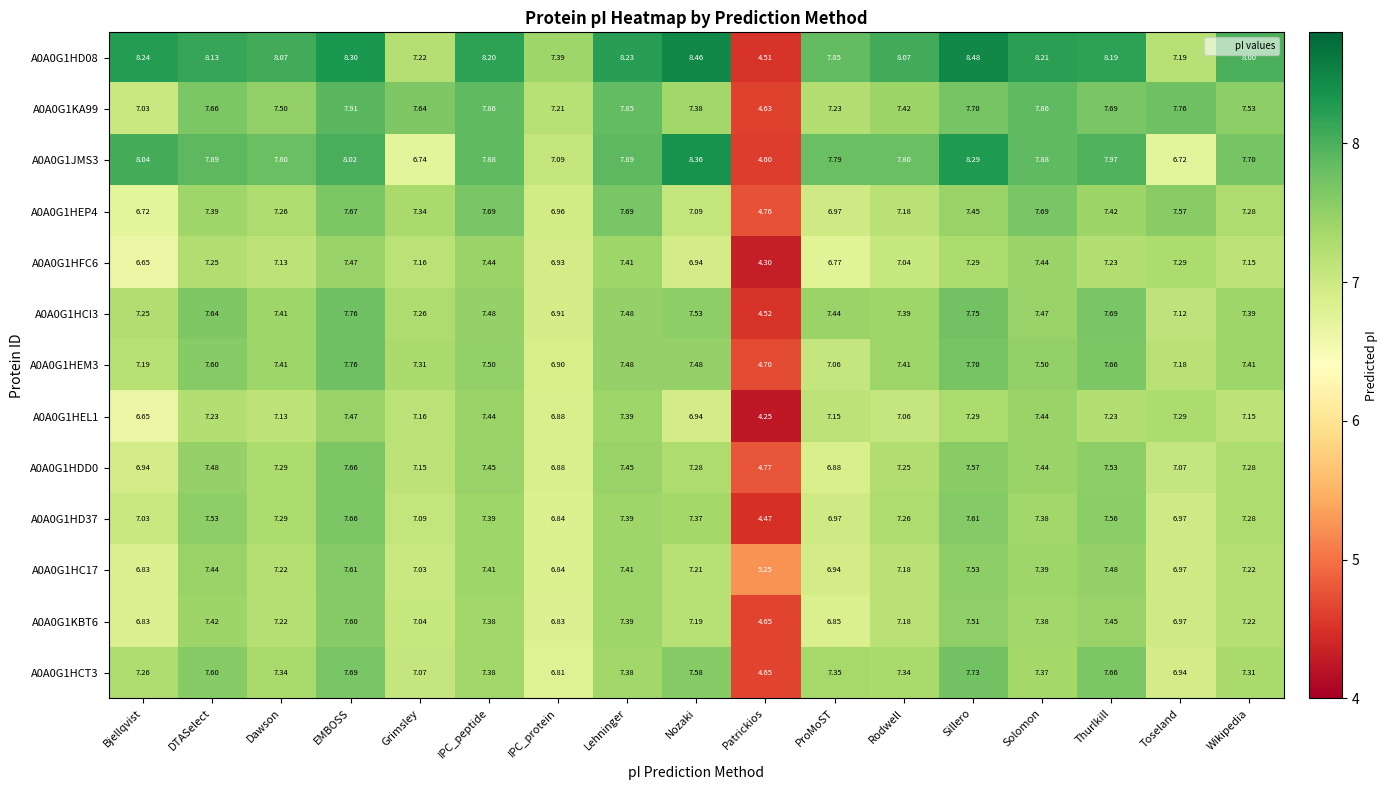

What is the difference between the highest and lowest values at Dawson?

0.9